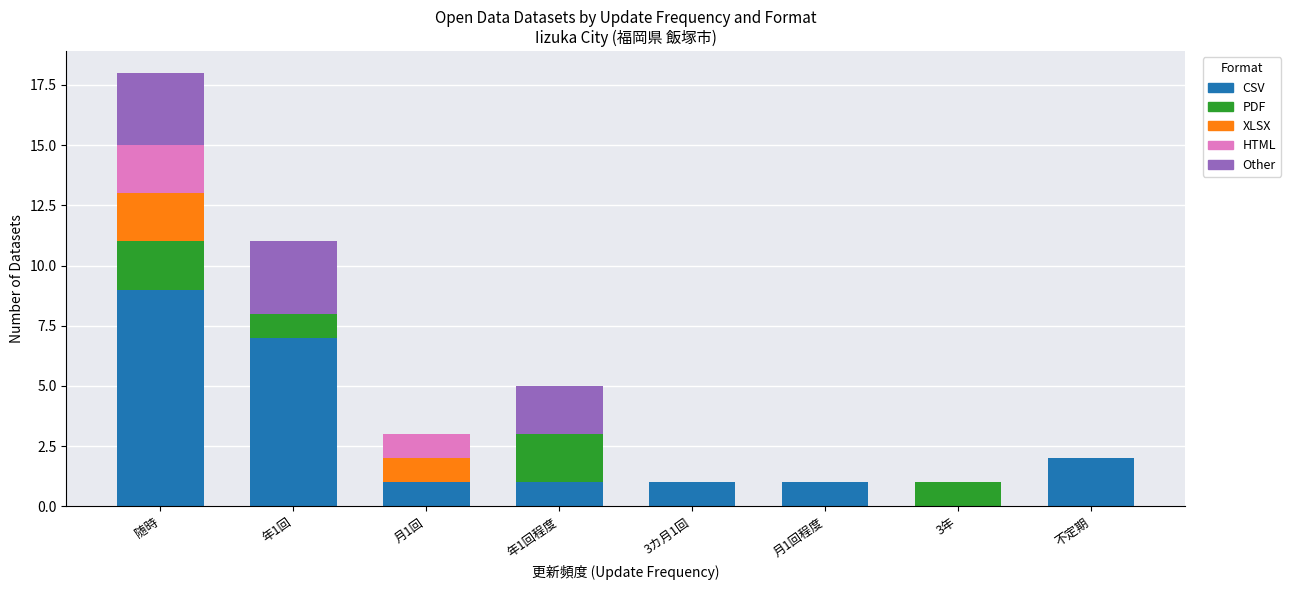

What is the sum of all CSV values?

22